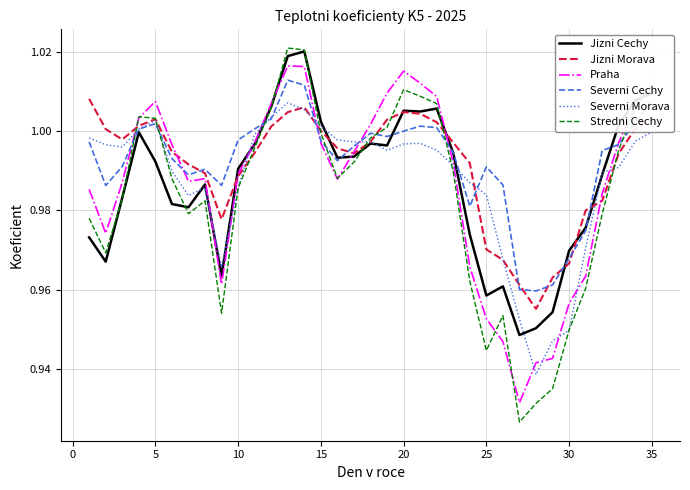

Which series has the widest spread of values?

Stredni Cechy